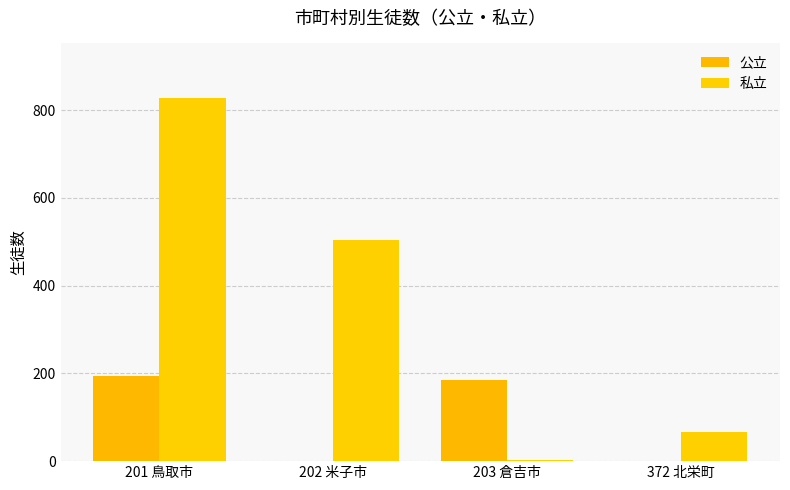

Reading left to right, extract all data points from this chart.

公立: 194	0	185	0
私立: 828	503	2	67